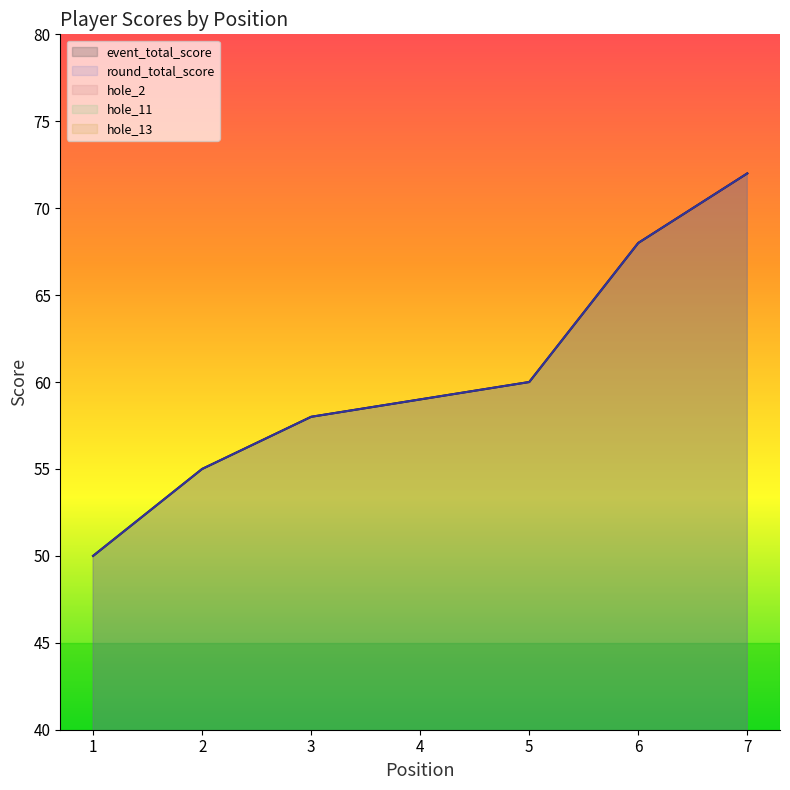

What is the sum of all hole_11 values?

30